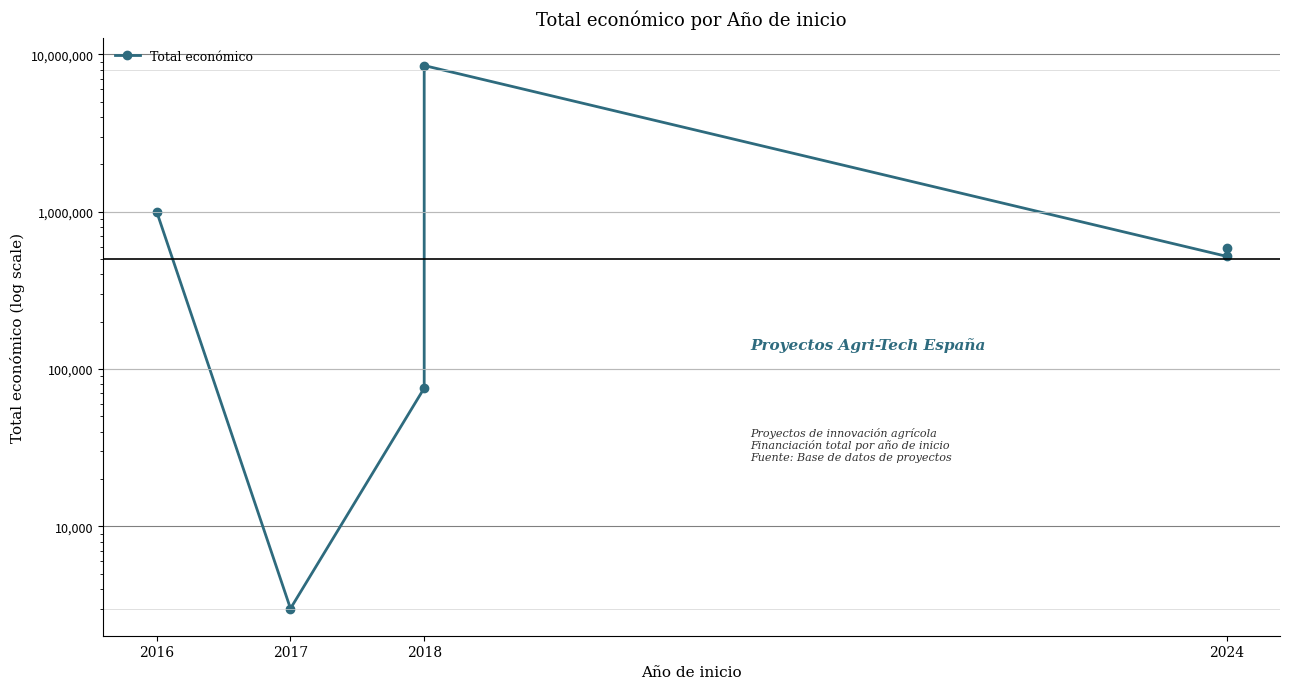

Reading right to left, list all the values displayed in this chart.

585460	520062	8484999	75575	3000	996373